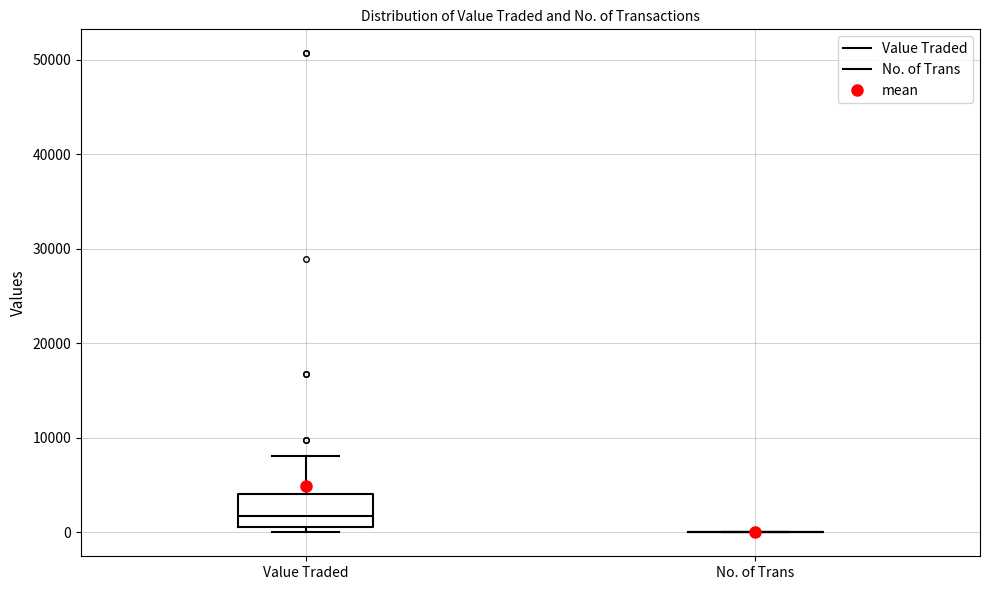

Reading left to right, read every box against the y-axis: the position of its median line, the range the box covers, and the ends of its whiskers. The values are not printed on the chart, so give them approximately, as read against the axis.

Value Traded: median 2000, box 1000 to 4000, whiskers 0 to 8000
No. of Trans: box collapsed to a line at 0, whiskers 0 to 0